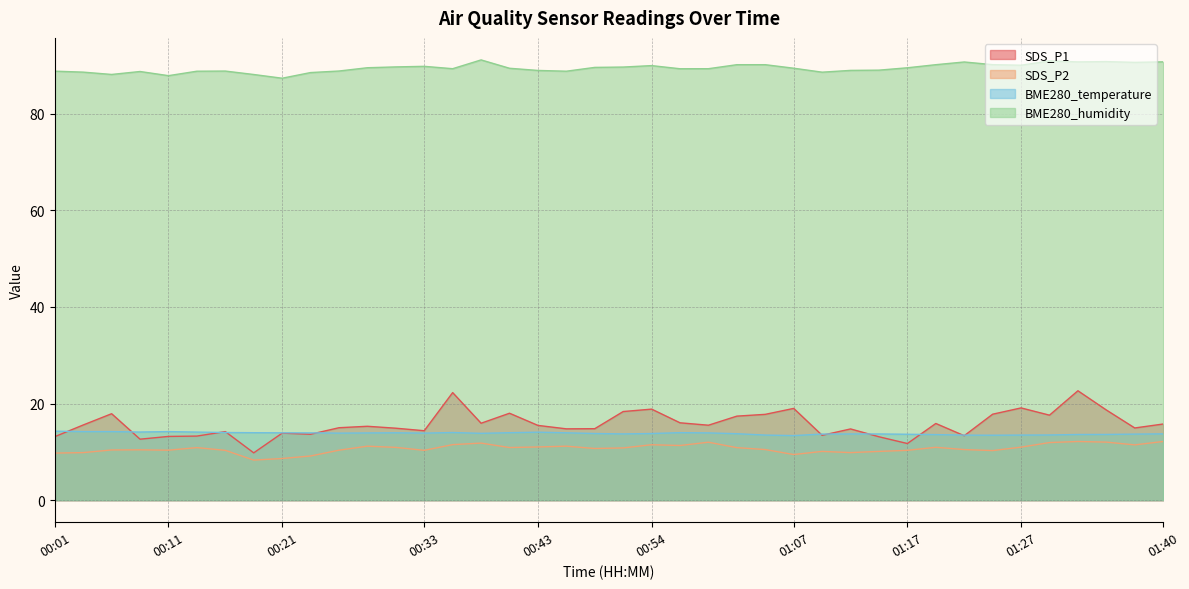

At 00:18, list the series in order from smallest to largest.

SDS_P2, SDS_P1, BME280_temperature, BME280_humidity